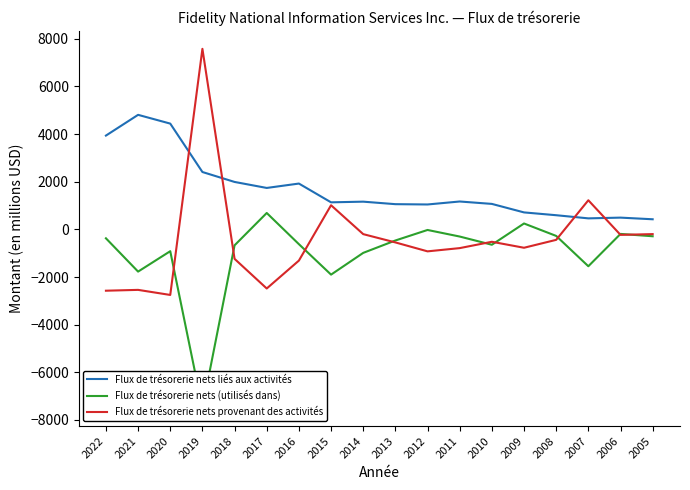

How many times do Flux de trésorerie nets provenant des activités and Flux de trésorerie nets liés aux activités cross each other?

4